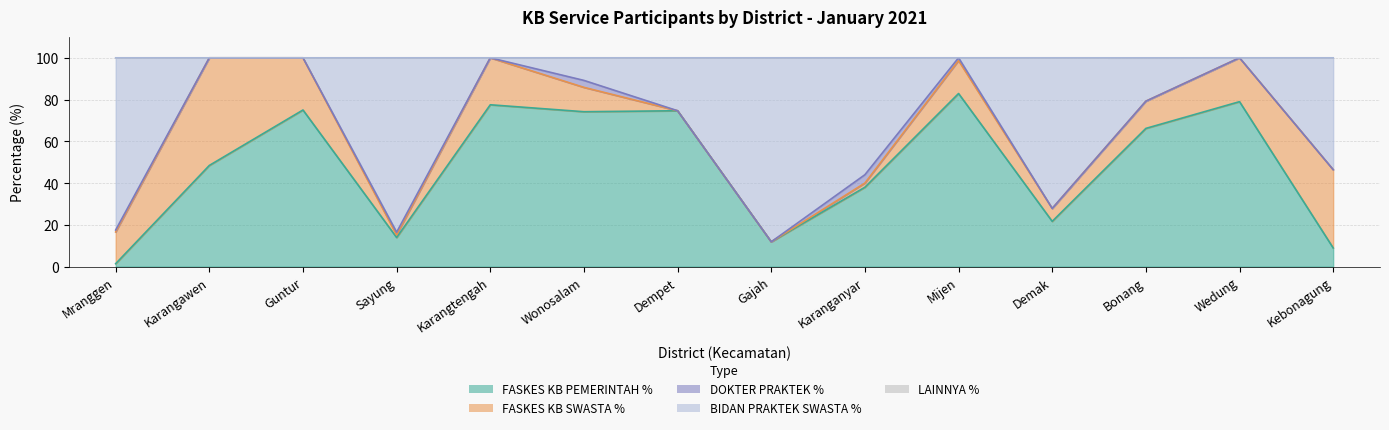

True or false: FASKES KB PEMERINTAH % and BIDAN PRAKTEK SWASTA % intersect in this chart.

True